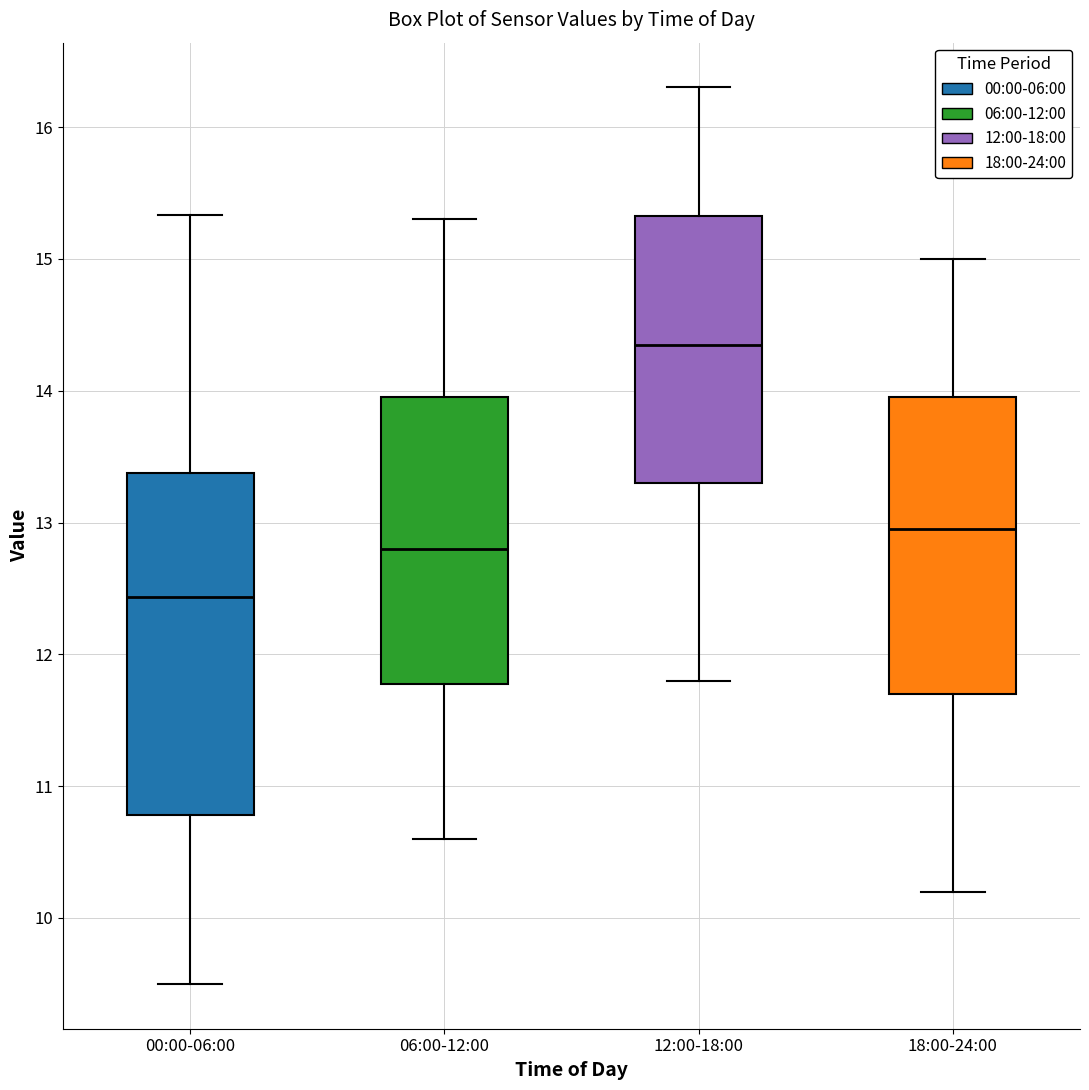

Comparing the boxes themselves (not the whiskers), which one is the tallest?

00:00-06:00